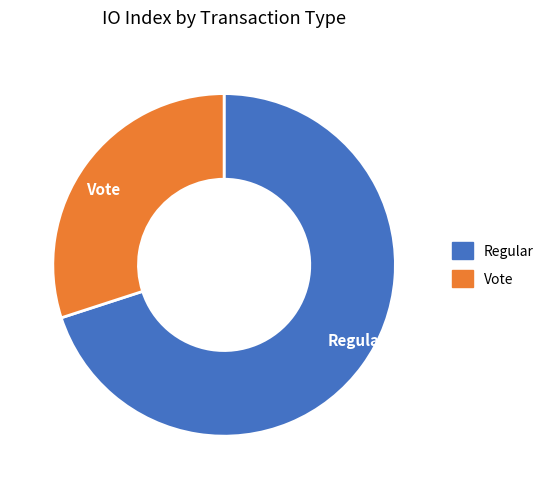

Which has a higher value, Vote or Regular?

Regular